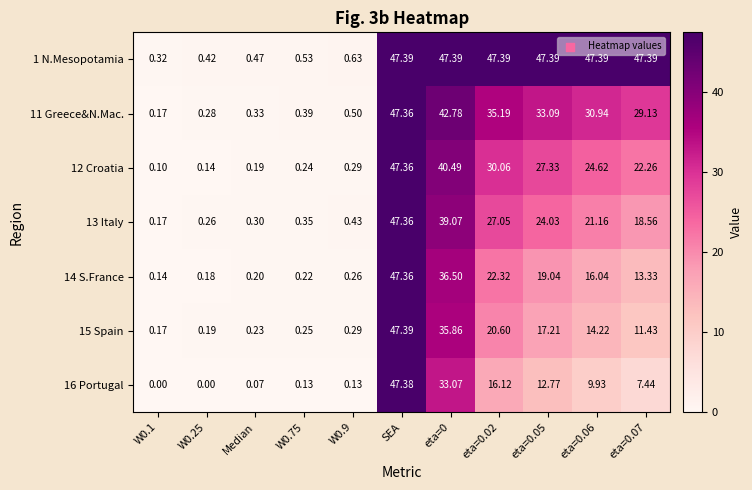

How many series are shown in this chart?

7